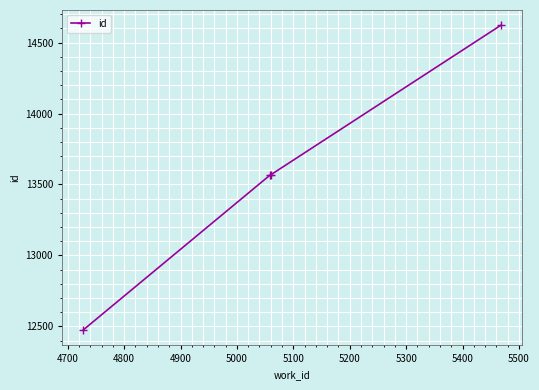

What is the sum of all values?

54230